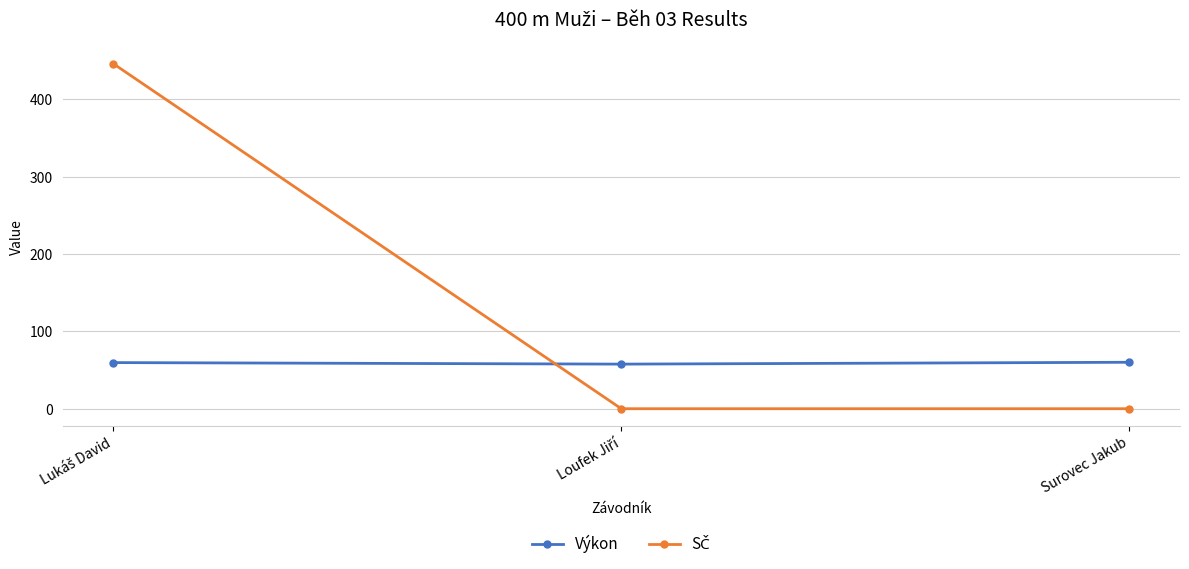

What is the average value of the Výkon series?

59.1